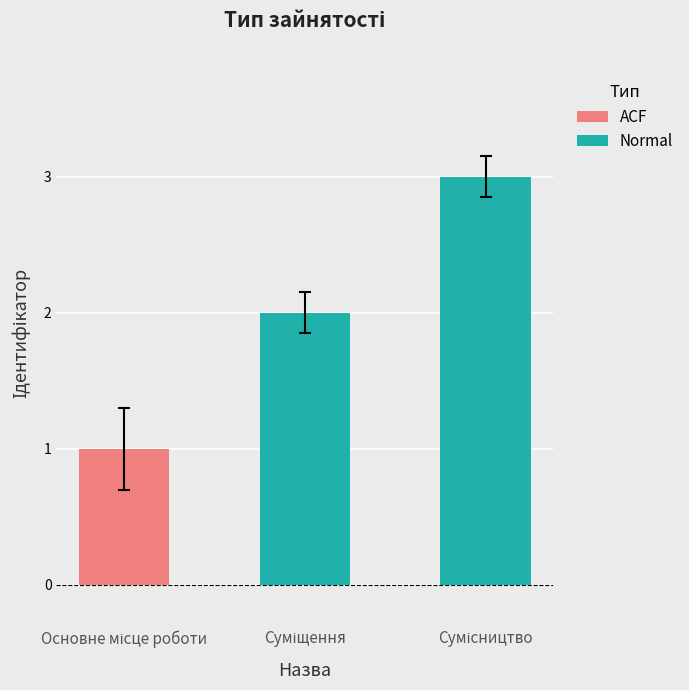

What is the highest value of the Normal series?

3